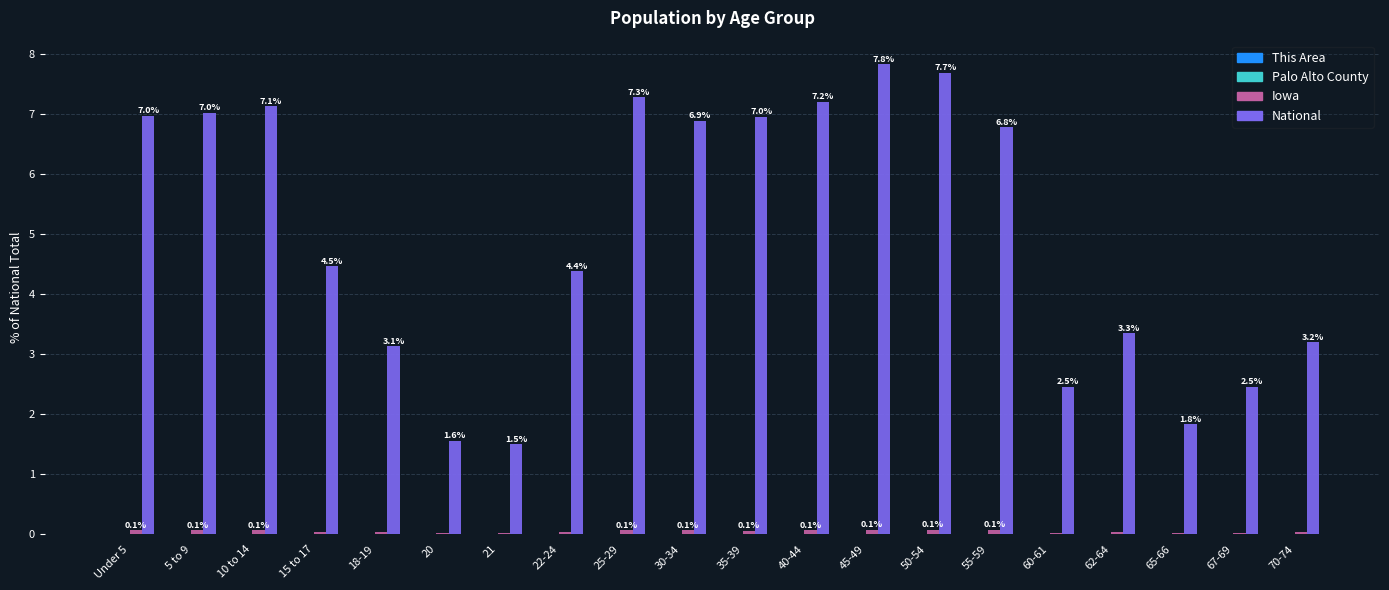

What is the sum of all National values?

100.0